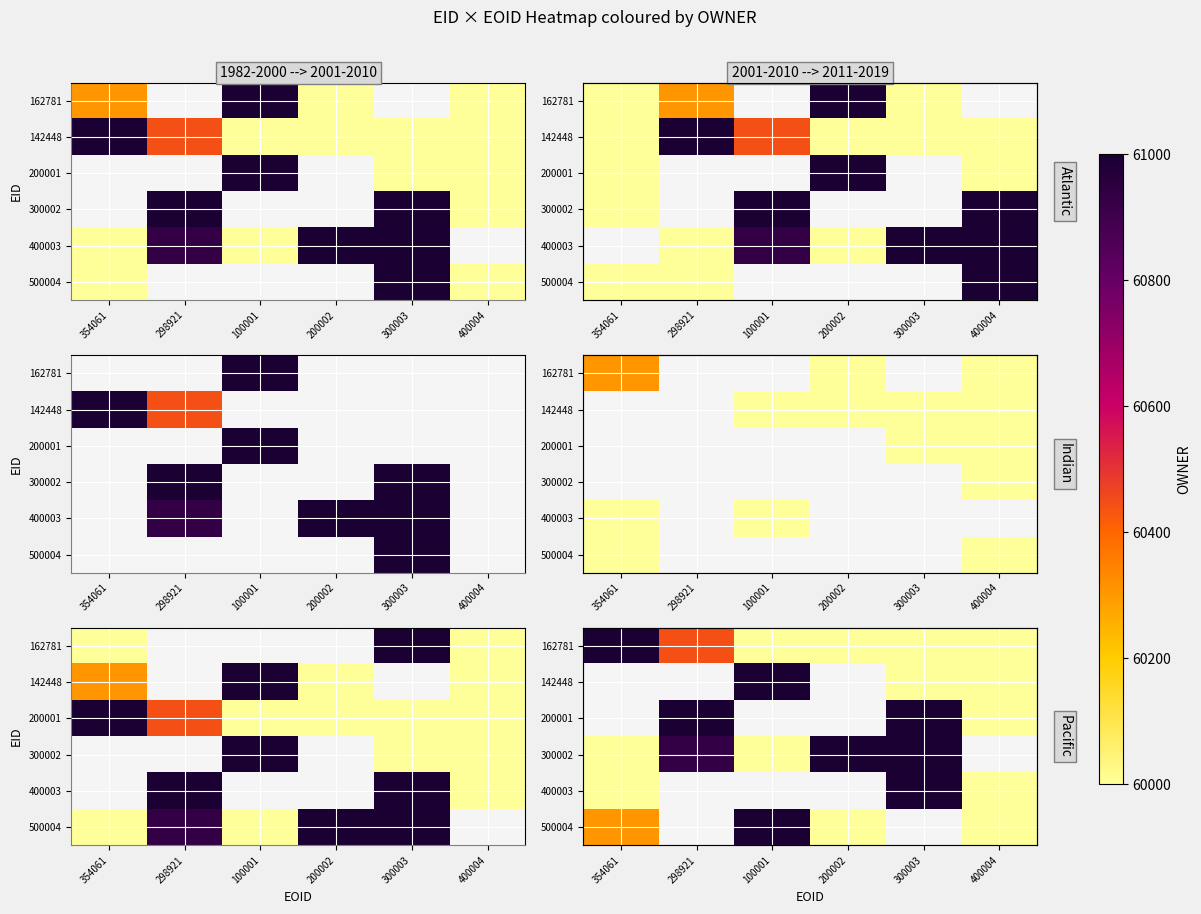

Which category has the highest value across all series?

300003